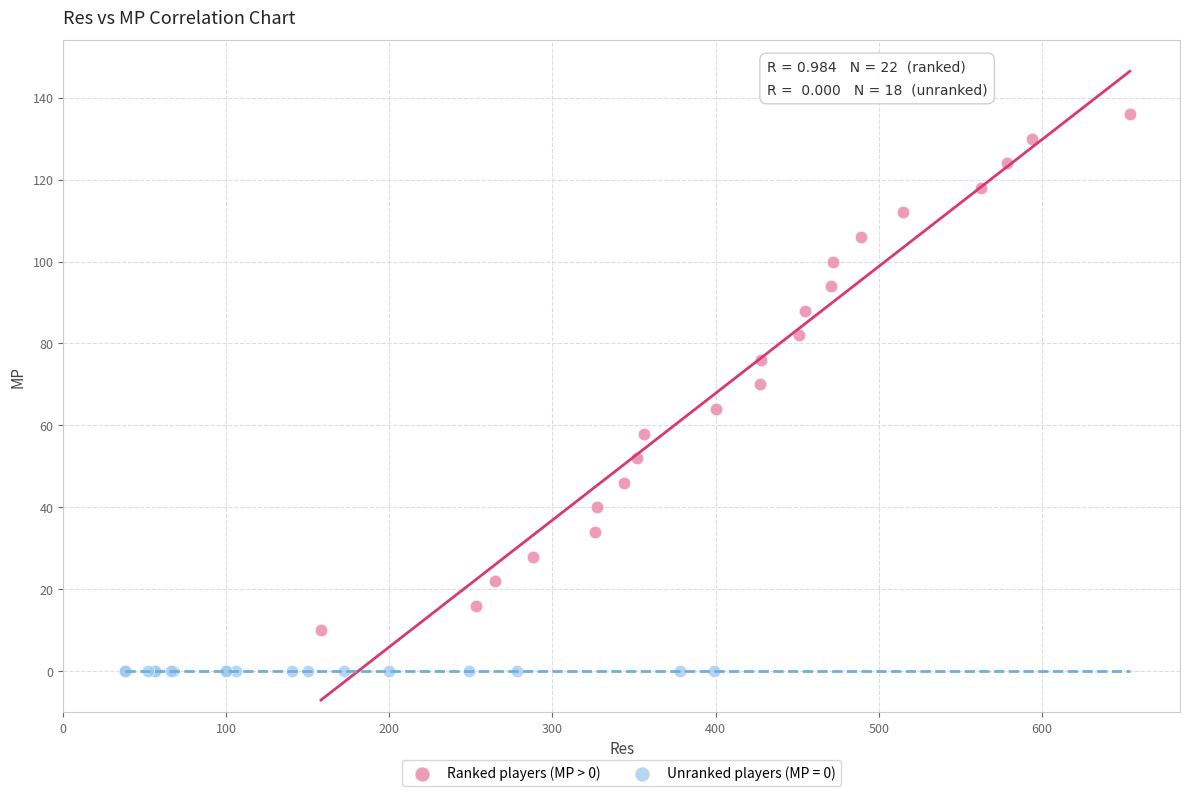

Which series contains the lowest Y value?

Unranked players (MP = 0)